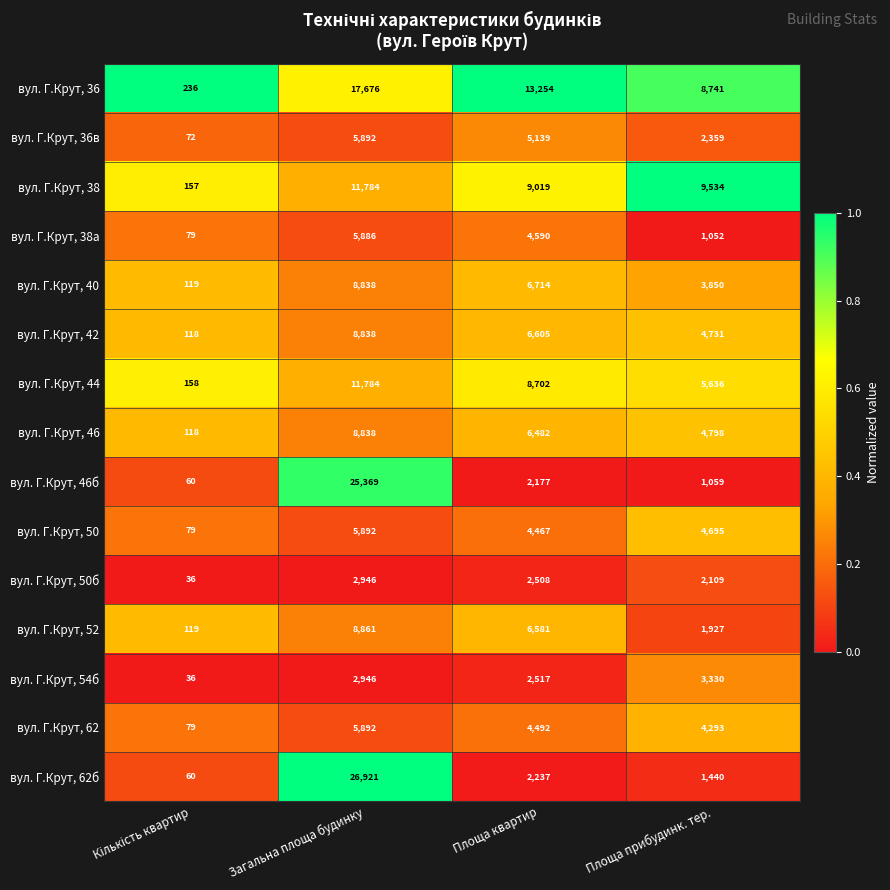

What is the difference between the highest and lowest values at Загальна площа будинку?

23975